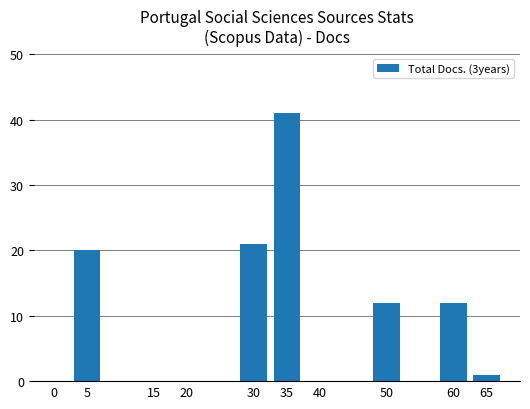

Is it true that the value at 0 is -26?

False